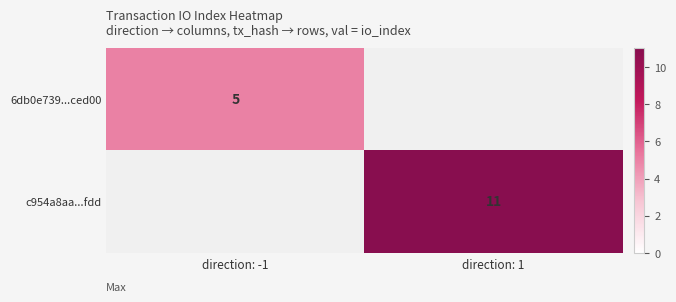

How many data points does each series have?

2